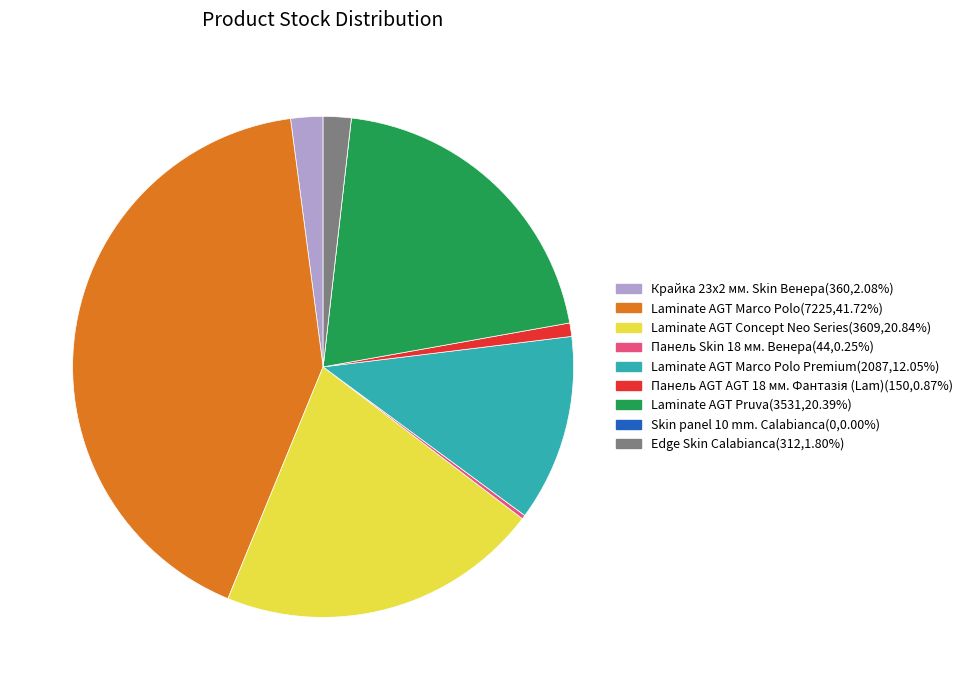

Does any single category account for the majority?

No